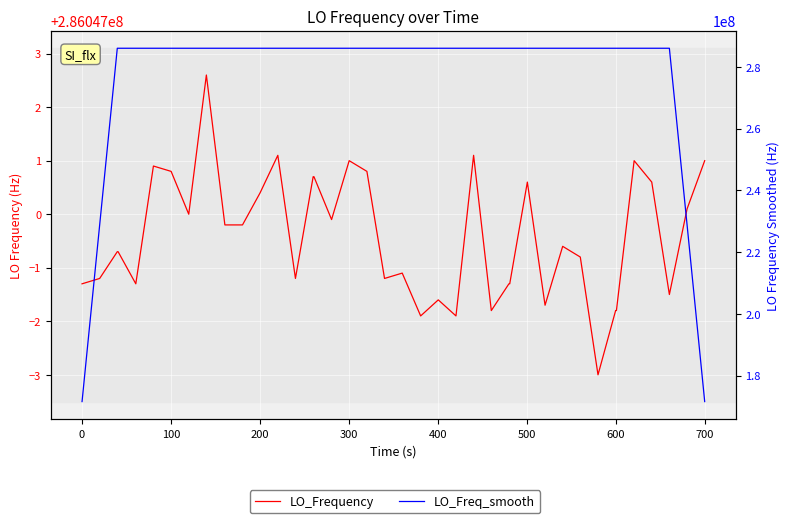

How many data points in LO_Frequency are above 286046999?

23